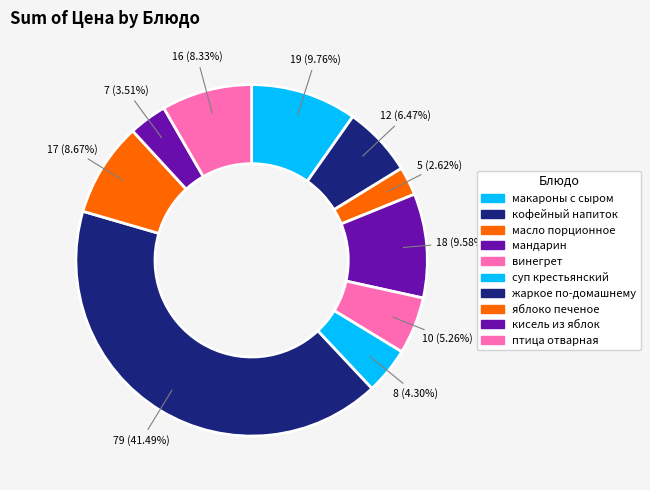

How many segments does this pie chart have?

10